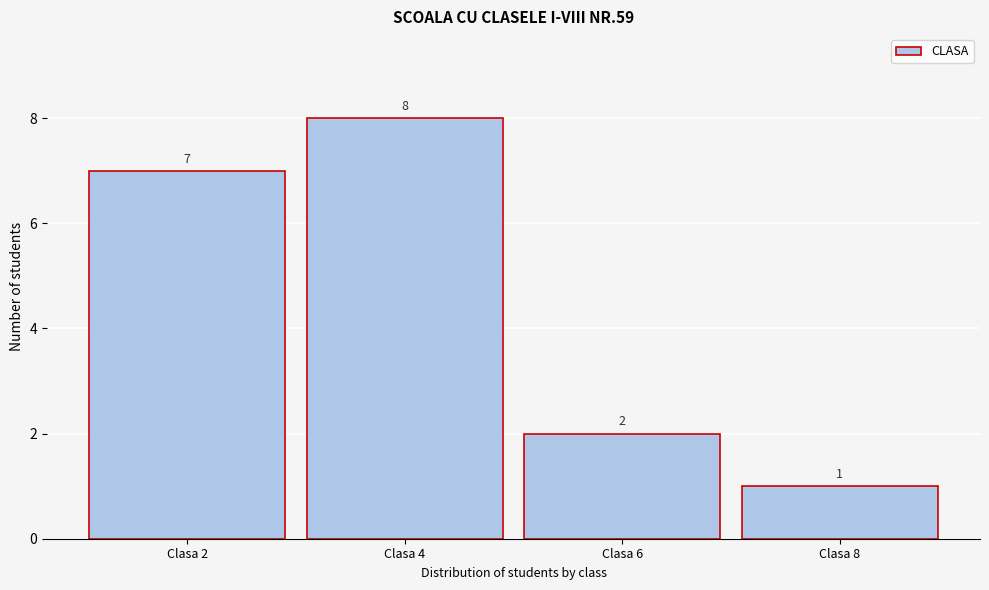

Reading left to right, what are all the values shown in this chart?

Clasa 2=7	Clasa 4=8	Clasa 6=2	Clasa 8=1